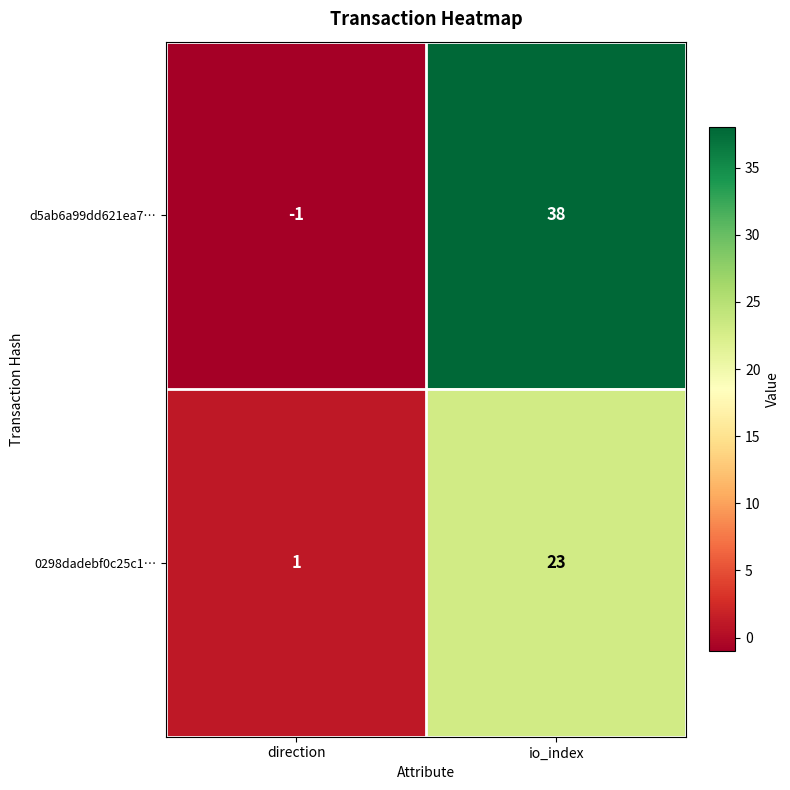

Rank the series at io_index from lowest to highest value.

0298dadebf0c25c1…, d5ab6a99dd621ea7…